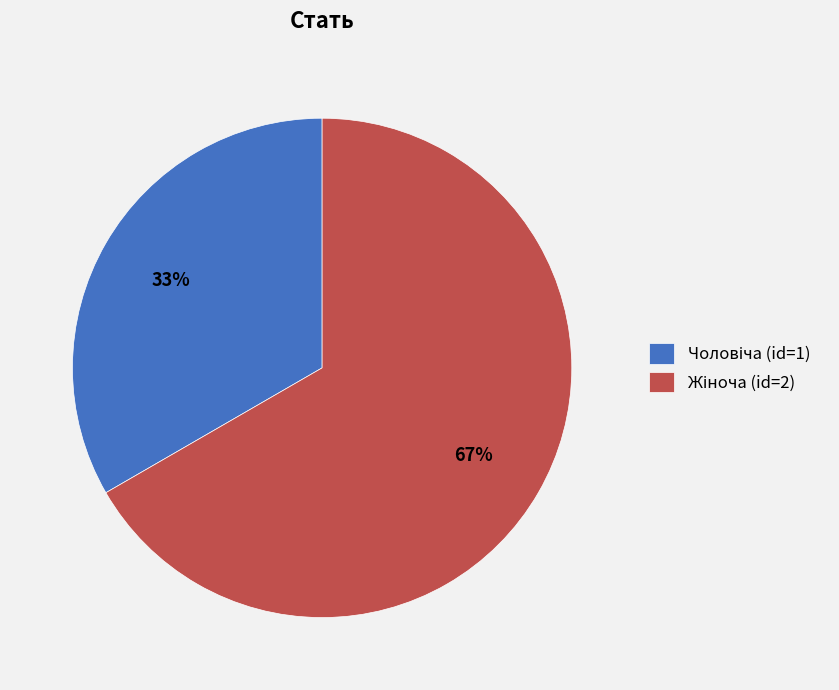

Is there any slice that represents more than half of the pie?

Yes